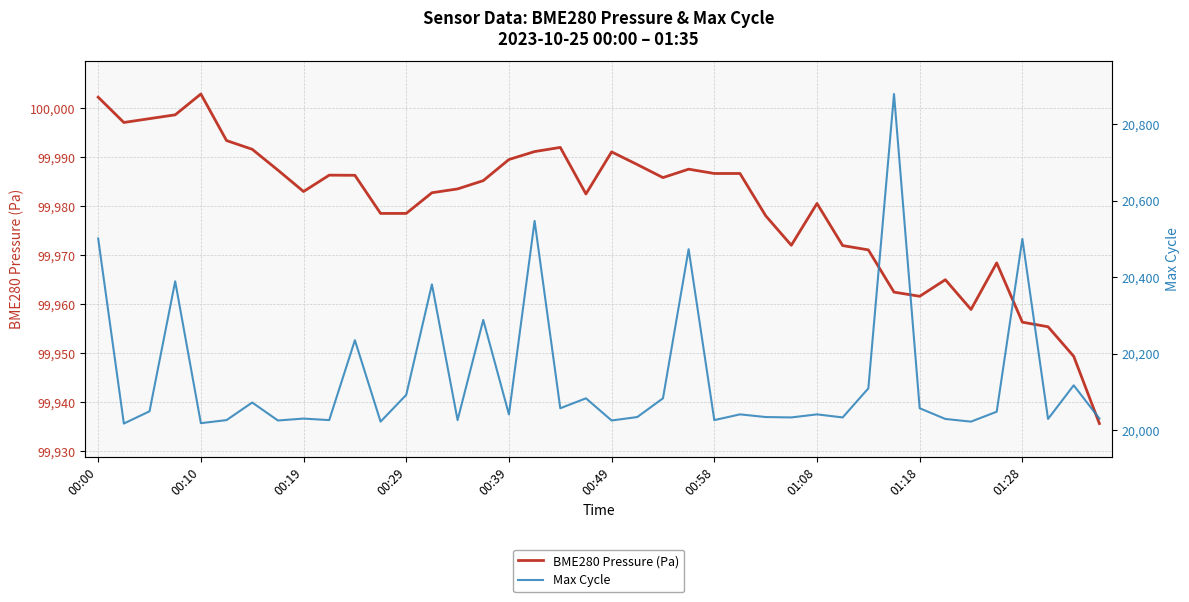

What is the approximate value of BME280 Pressure (Pa) at 00:19?

99982.9